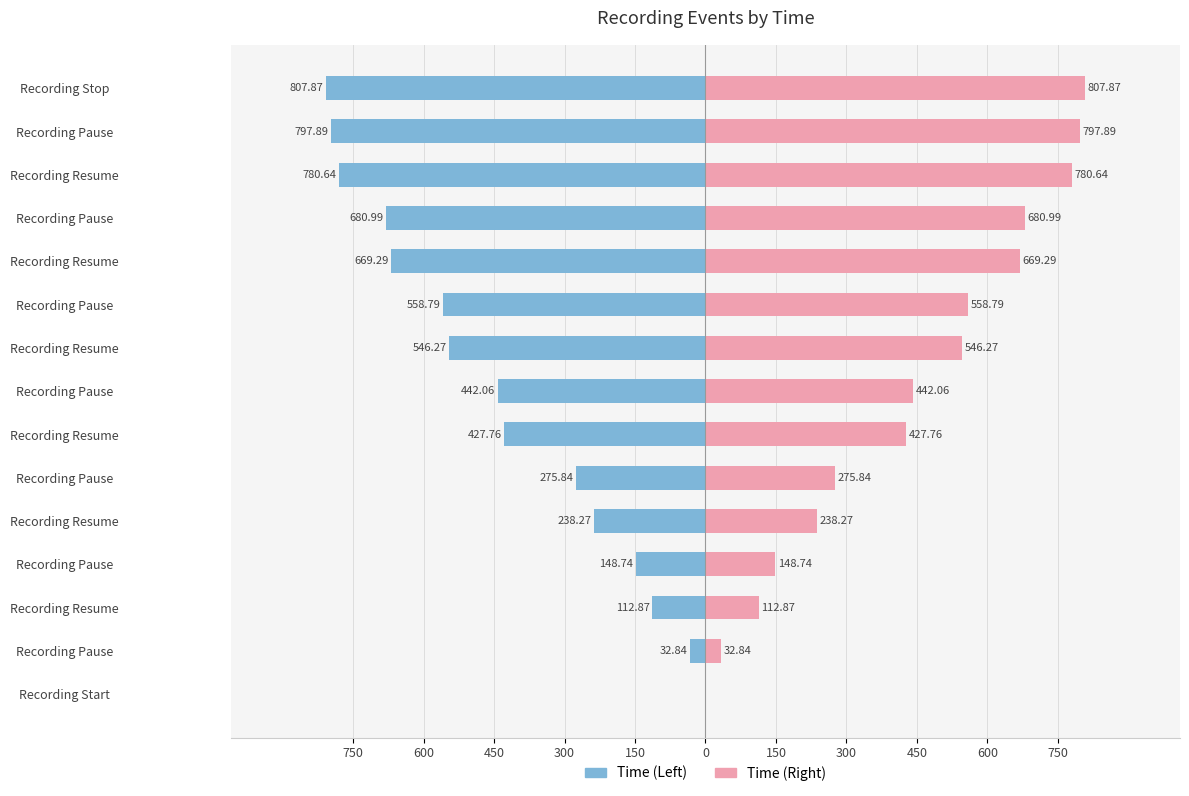

Between 450 and 300, which series saw the biggest shift?

Time (Left)